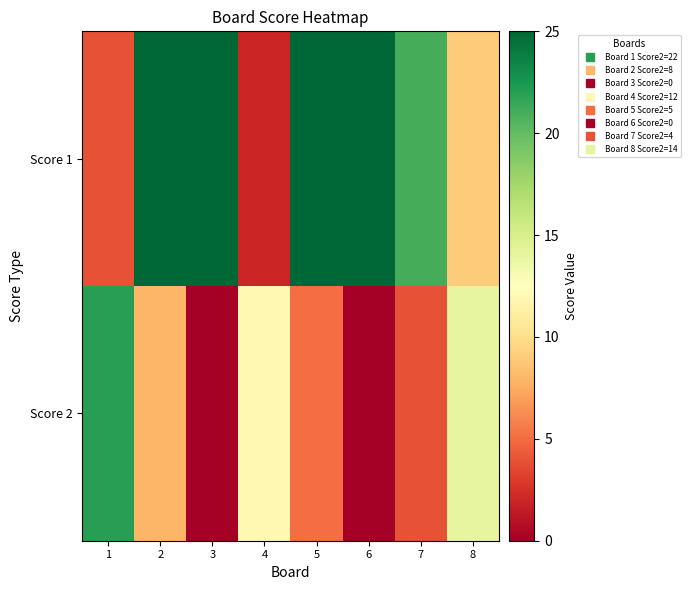

Which series changed the most between 5 and 6?

Score 2